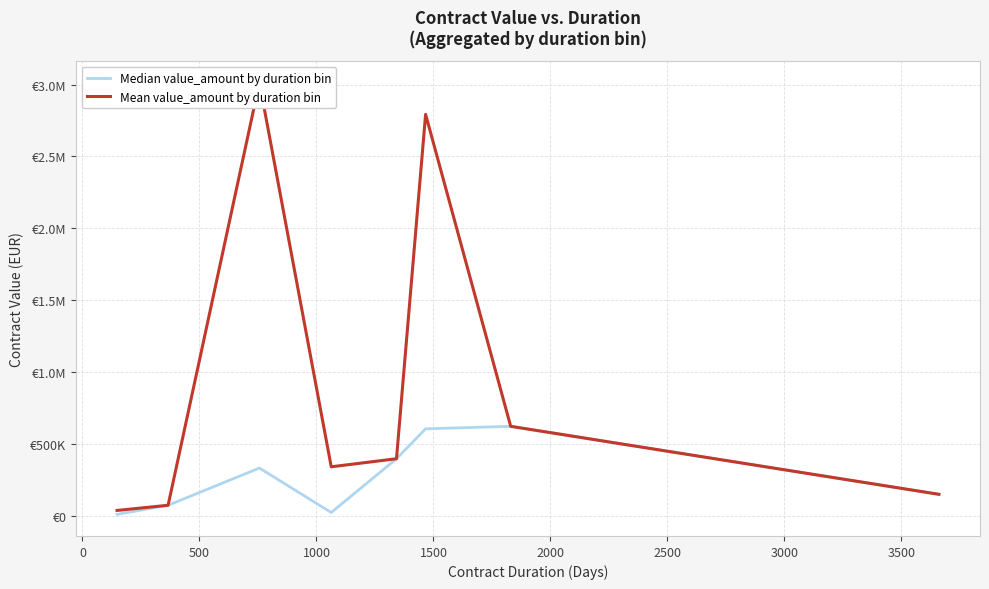

What is the value of the Mean value_amount by duration bin point at the 7th from the left?

622347.2